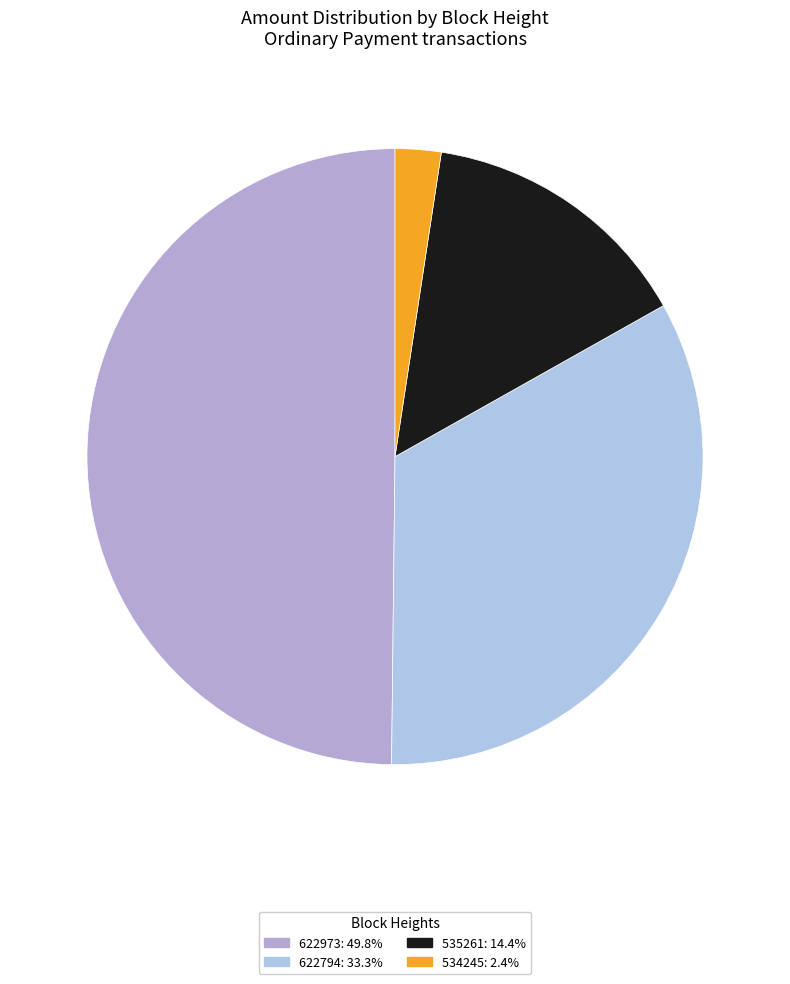

Combined, do 622794 and 622973 account for over 50%?

Yes